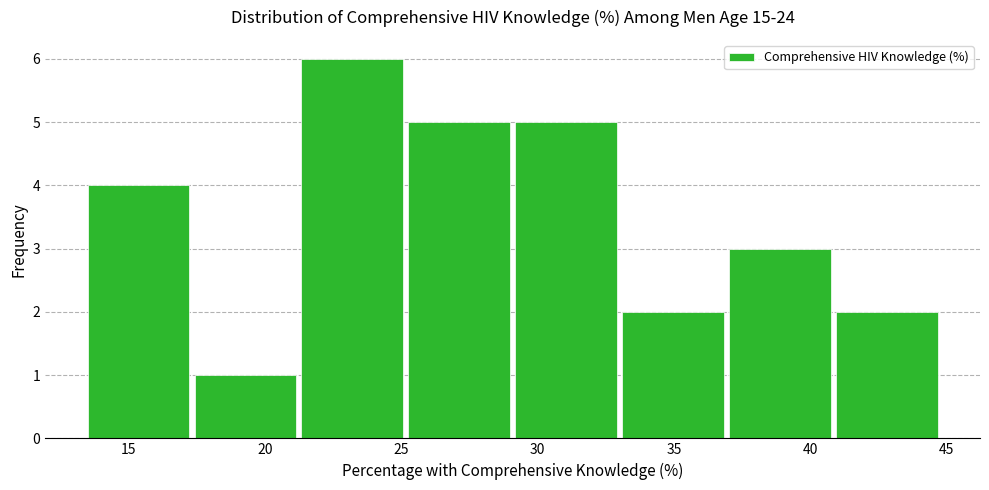

Over which range of the x-axis is the bar tallest?

21.5 to 25.5